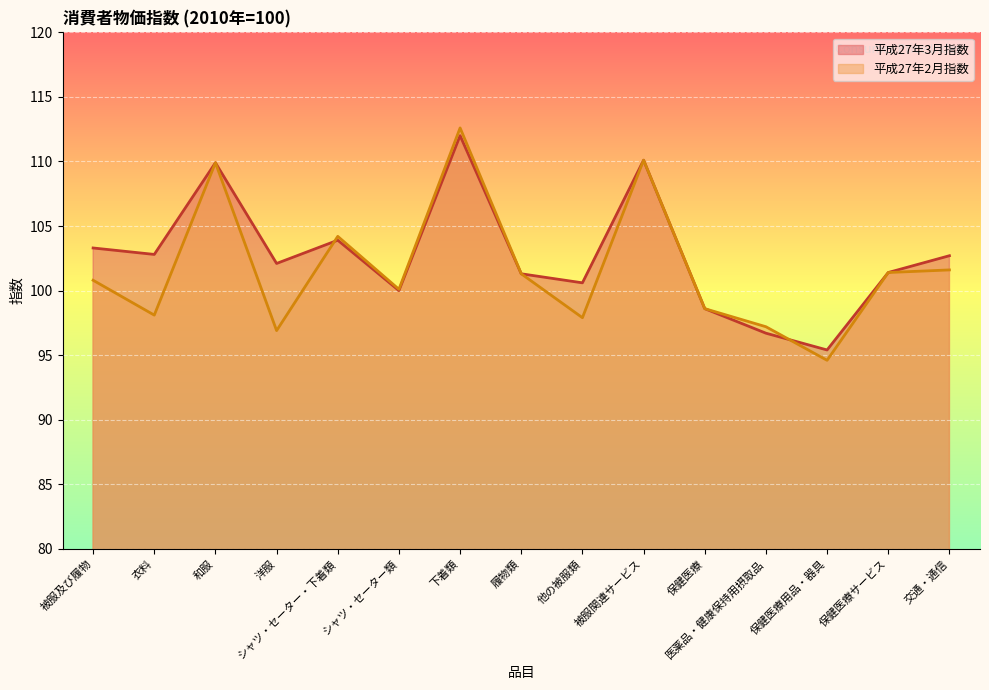

Which series ends up on top after the final intersection of 平成27年2月指数 and 平成27年3月指数?

平成27年3月指数